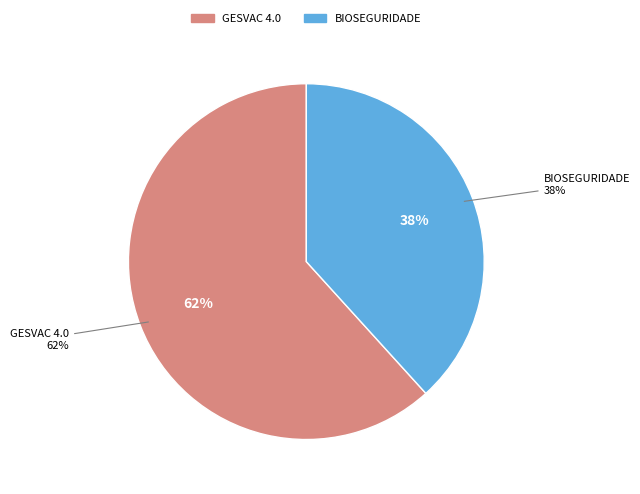

To the nearest percent, what portion does Grupo Operativo BIOSEGURIDADE represent?

38%